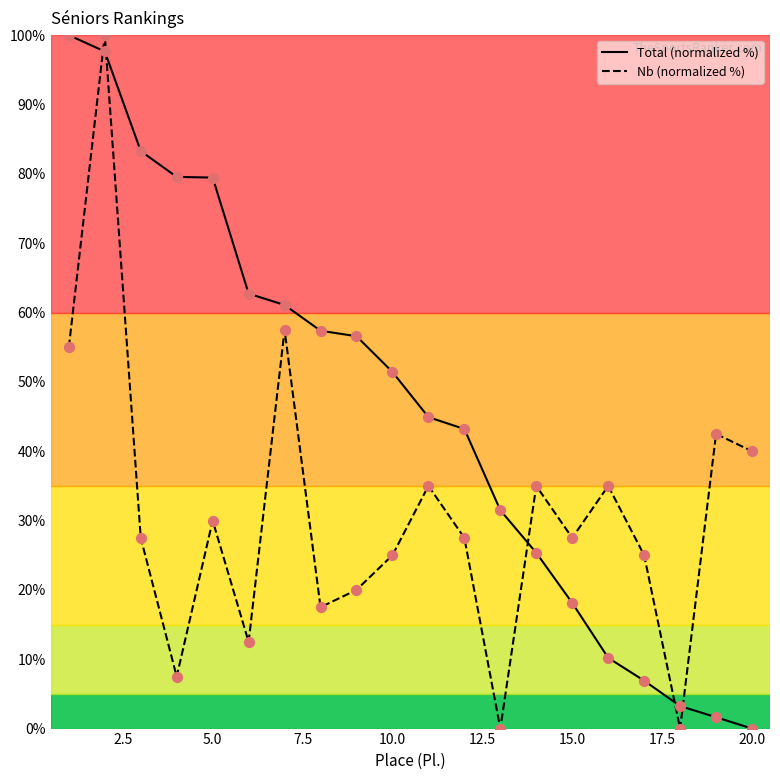

Which series has the largest total across all categories?

Total (normalized %)